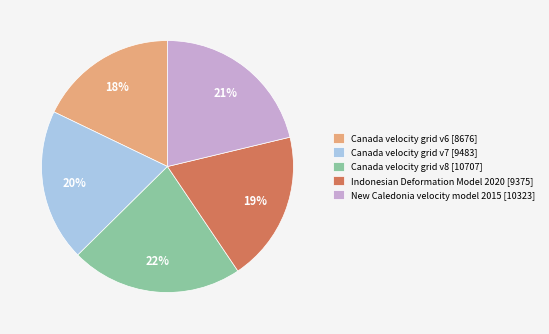

To the nearest percent, what percentage of the pie is Indonesian Deformation Model 2020?

19%